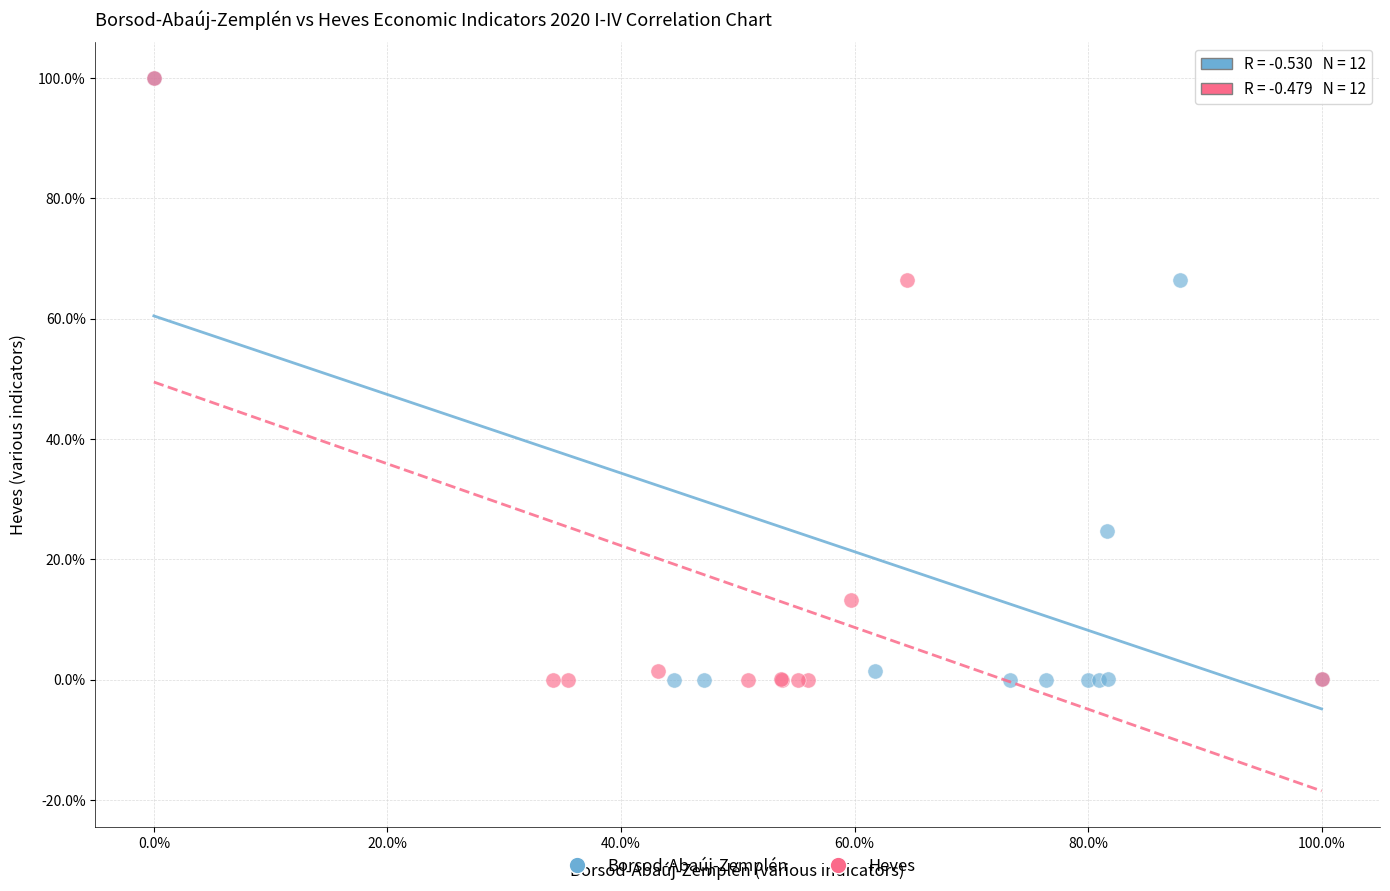

What are all the series names shown in the legend?

Borsod-Abaúj-Zemplén, Heves